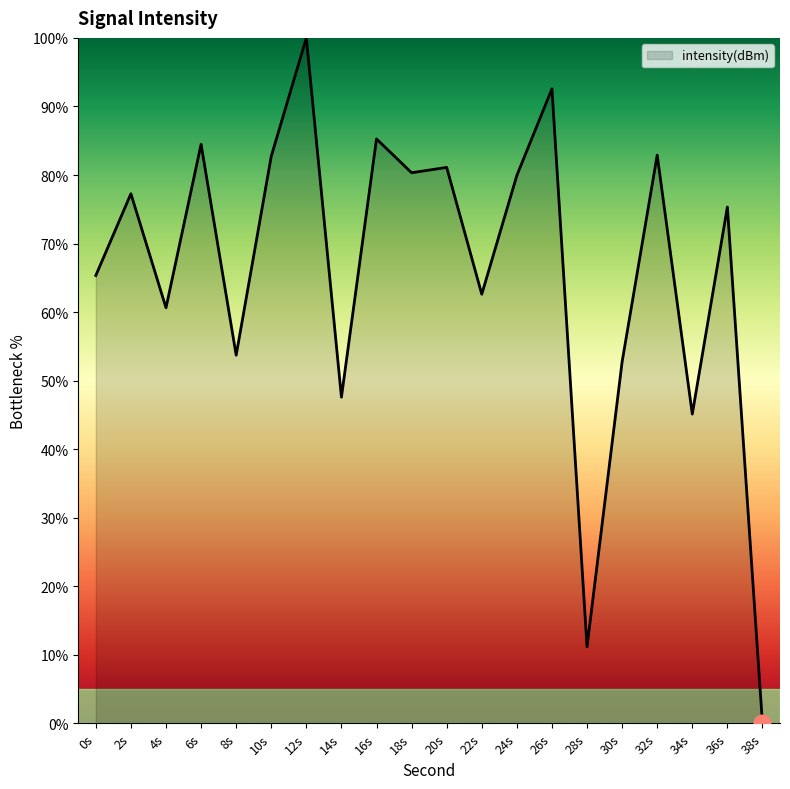

What value does the data have at 26s?

92.6